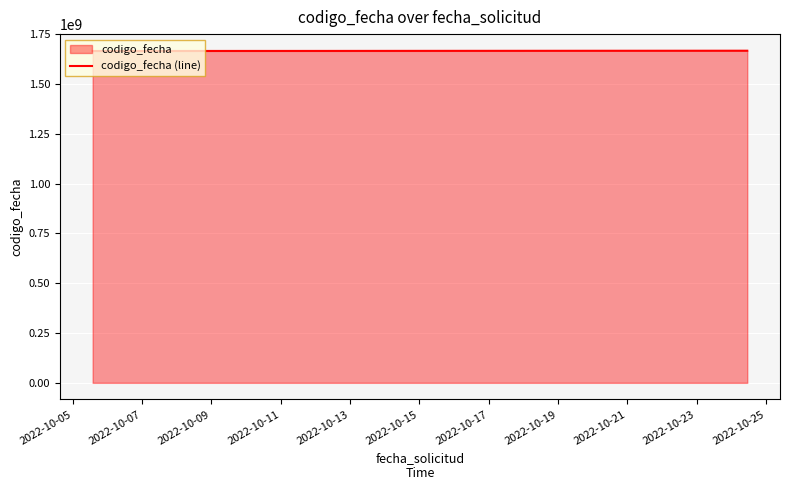

What is the average value?

1666103103